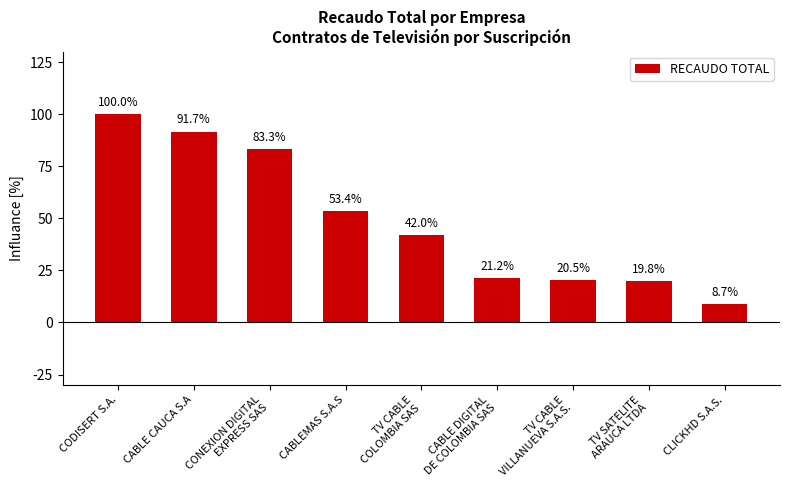

Are the bars horizontal?

No